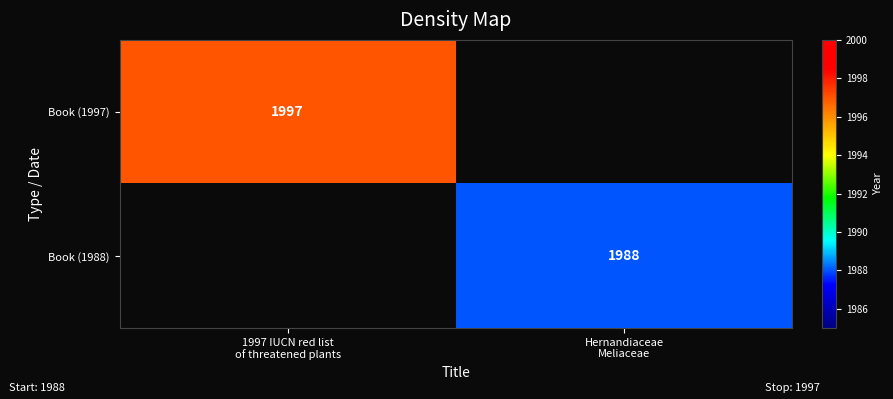

Rank the series by their maximum value, from lowest to highest.

Book (1988), Book (1997)